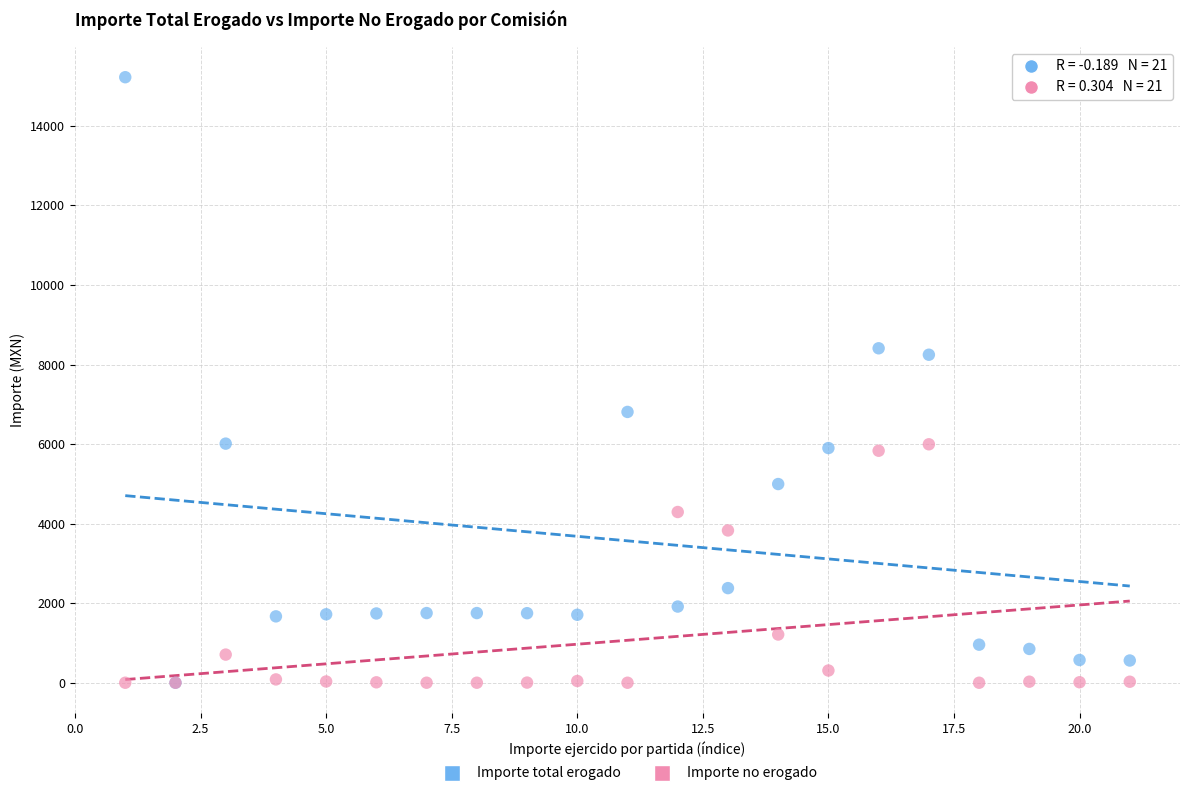

Which series reaches the maximum Y coordinate?

Importe total erogado